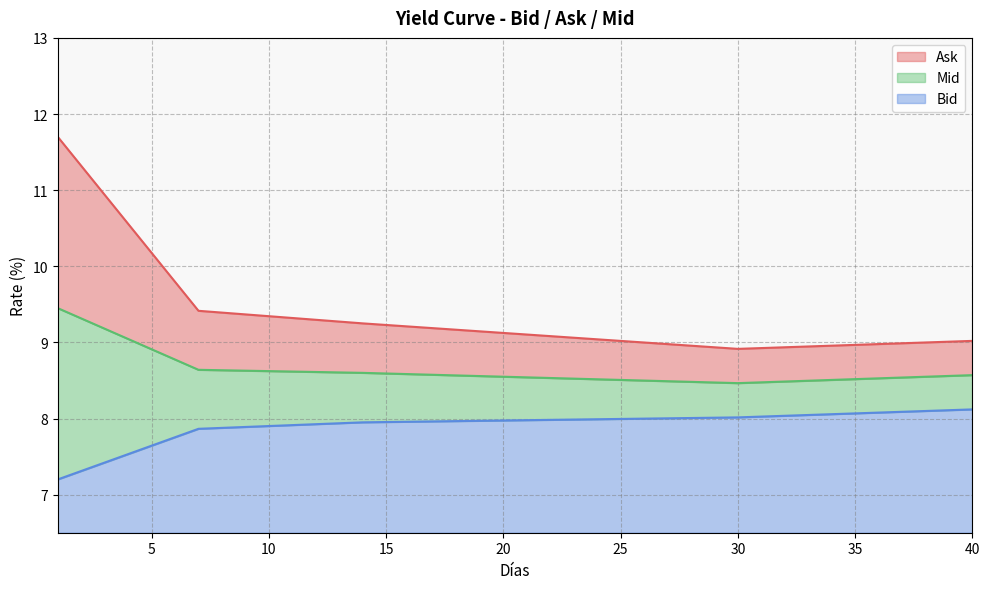

What is the sum of all Mid values?

345.3